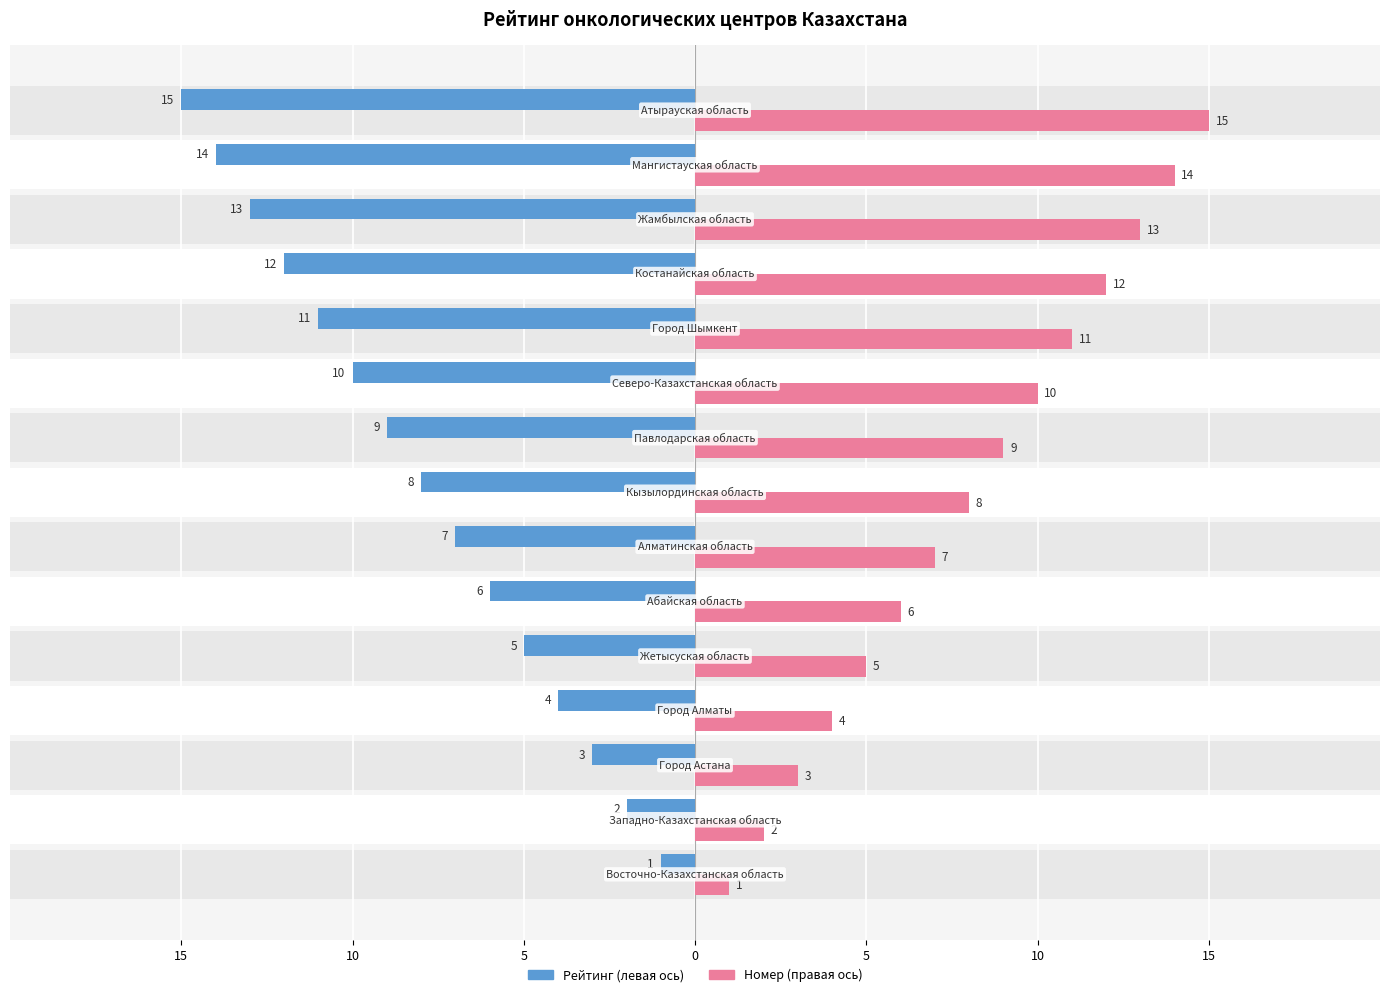

The Номер (правая ось) series shows 11 at 15. True or false?

False